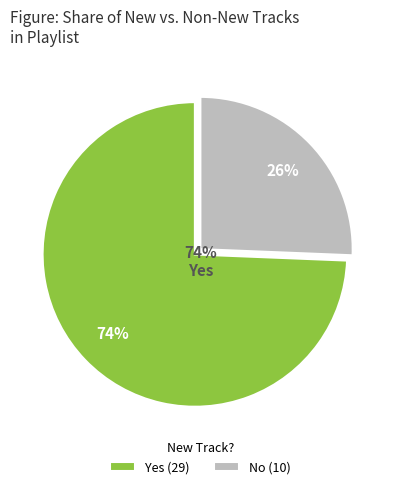

To the nearest percent, what is the difference between the largest and smallest slice percentages?

49%